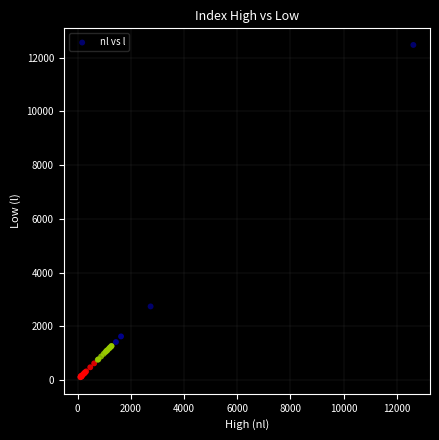

What Y value in the scatter plot is closest to 6290?

2739.1